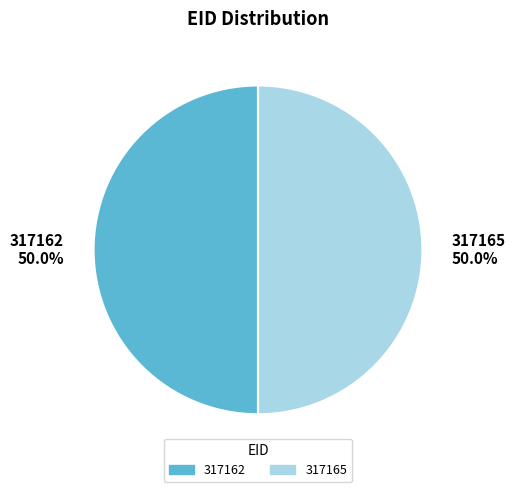

To the nearest percent, what is the combined percentage of 317165 and 317162?

100%